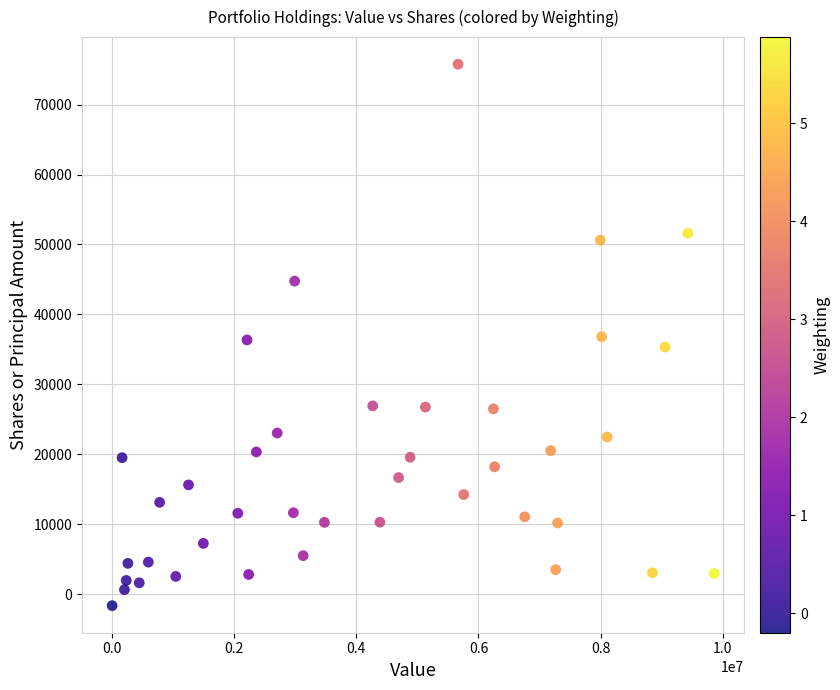

What is the range of Y values (max minus min)?

77447